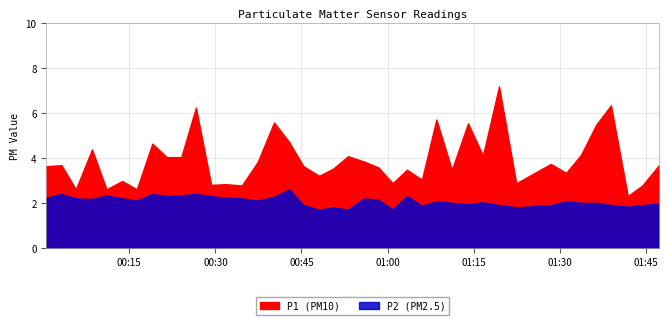

At which category does P1 reach its first local valley?

2